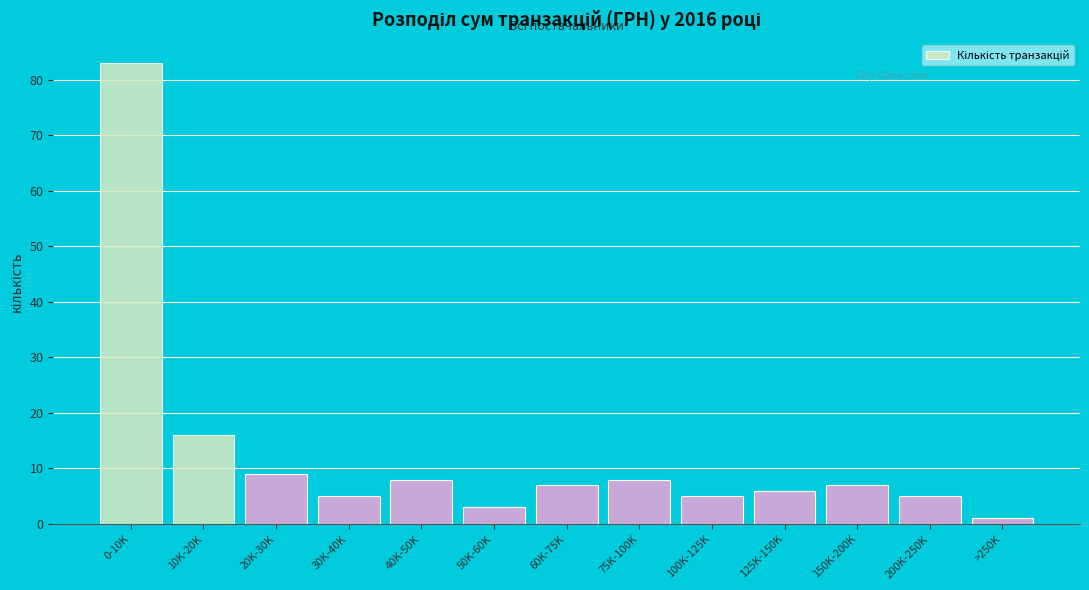

Reading left to right, transcribe all the data shown in this chart.

0-10K=83	10K-20K=16	20K-30K=9	30K-40K=5	40K-50K=8	50K-60K=3	60K-75K=7	75K-100K=8	100K-125K=5	125K-150K=6	150K-200K=7	200K-250K=5	>250K=1